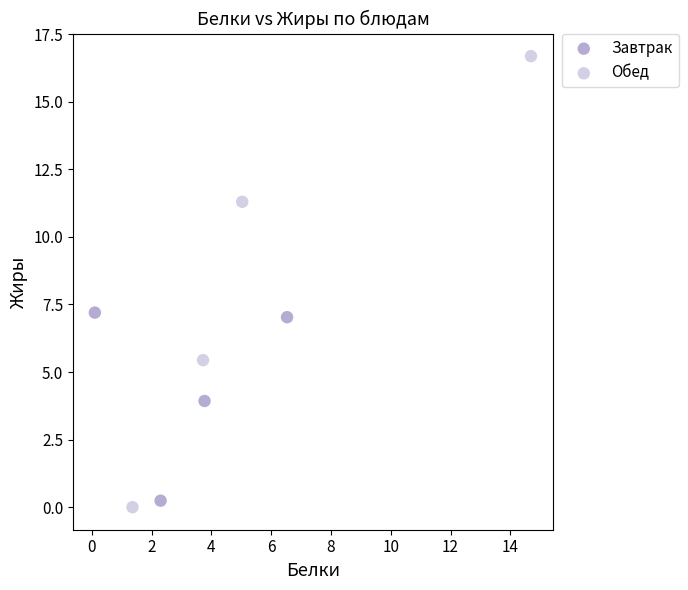

Which series has the largest Y range (max minus min)?

Обед